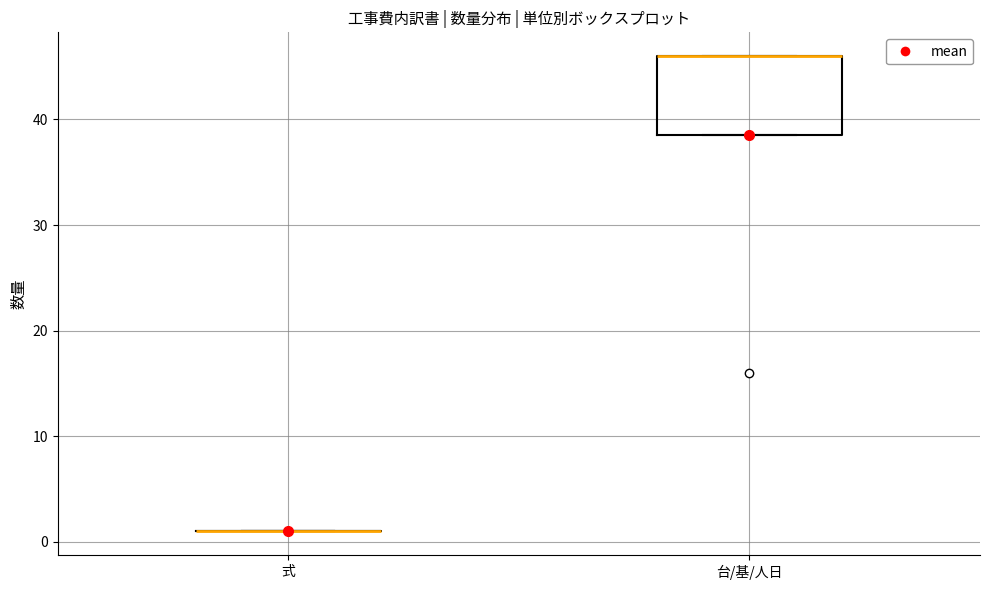

Reading left to right, transcribe this box plot: for each box, give where its median line is, the range the box spans, and where its two whiskers end, as read against the y-axis. The values are not printed on the chart, so give them approximately, as read against the axis.

式: box collapsed to a line at 1, whiskers 1 to 1
台/基/人日: median 46 (drawn on the box's upper edge), box 39 to 46, whiskers 39 to 46